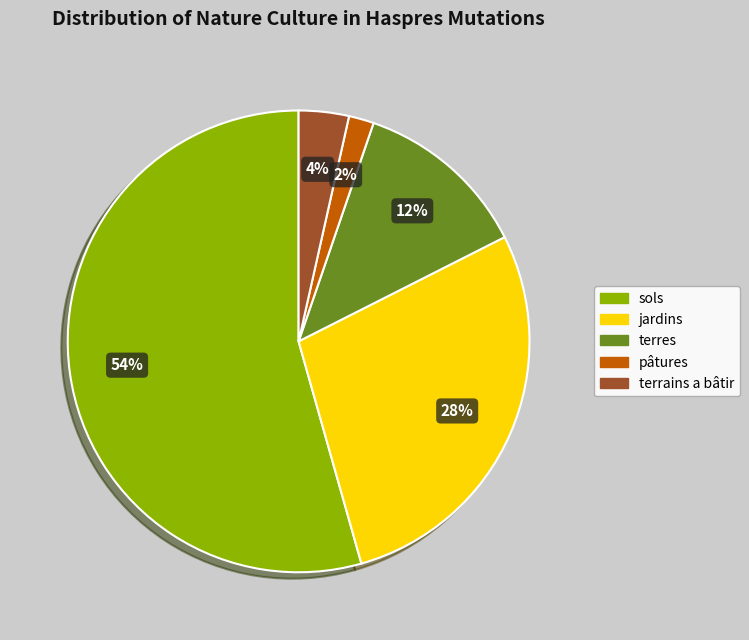

Which category has the biggest portion of the pie?

sols